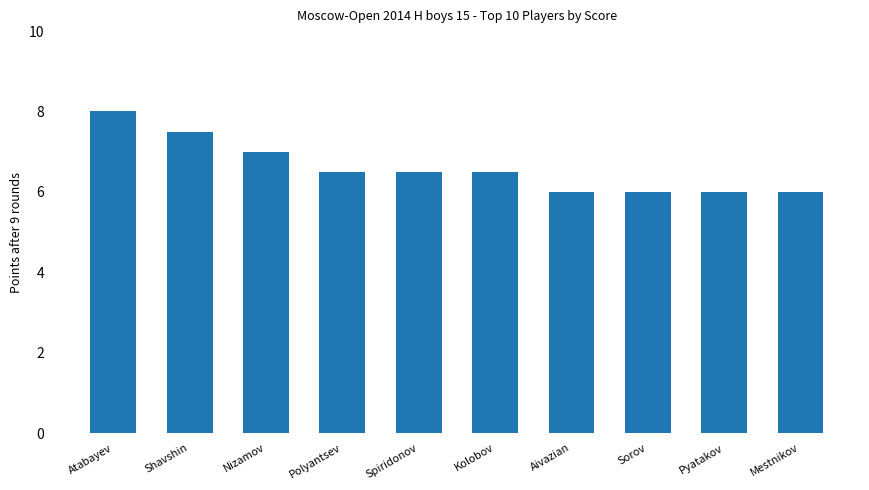

True or false: the data shows 2.4 at Polyantsev.

False